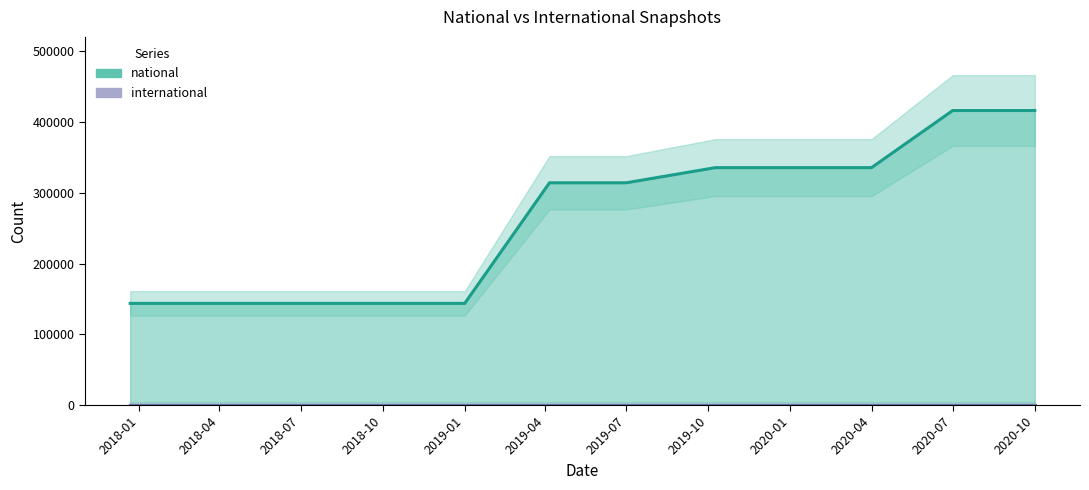

What is the label of the 8th point from the right?

2019-01